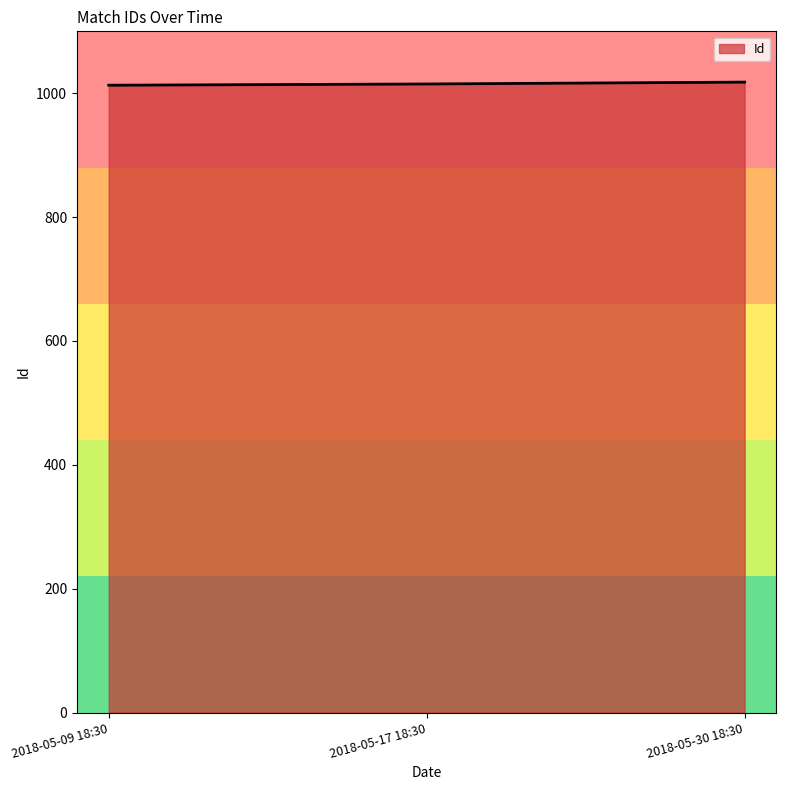

What is the maximum value shown in the chart?

1018